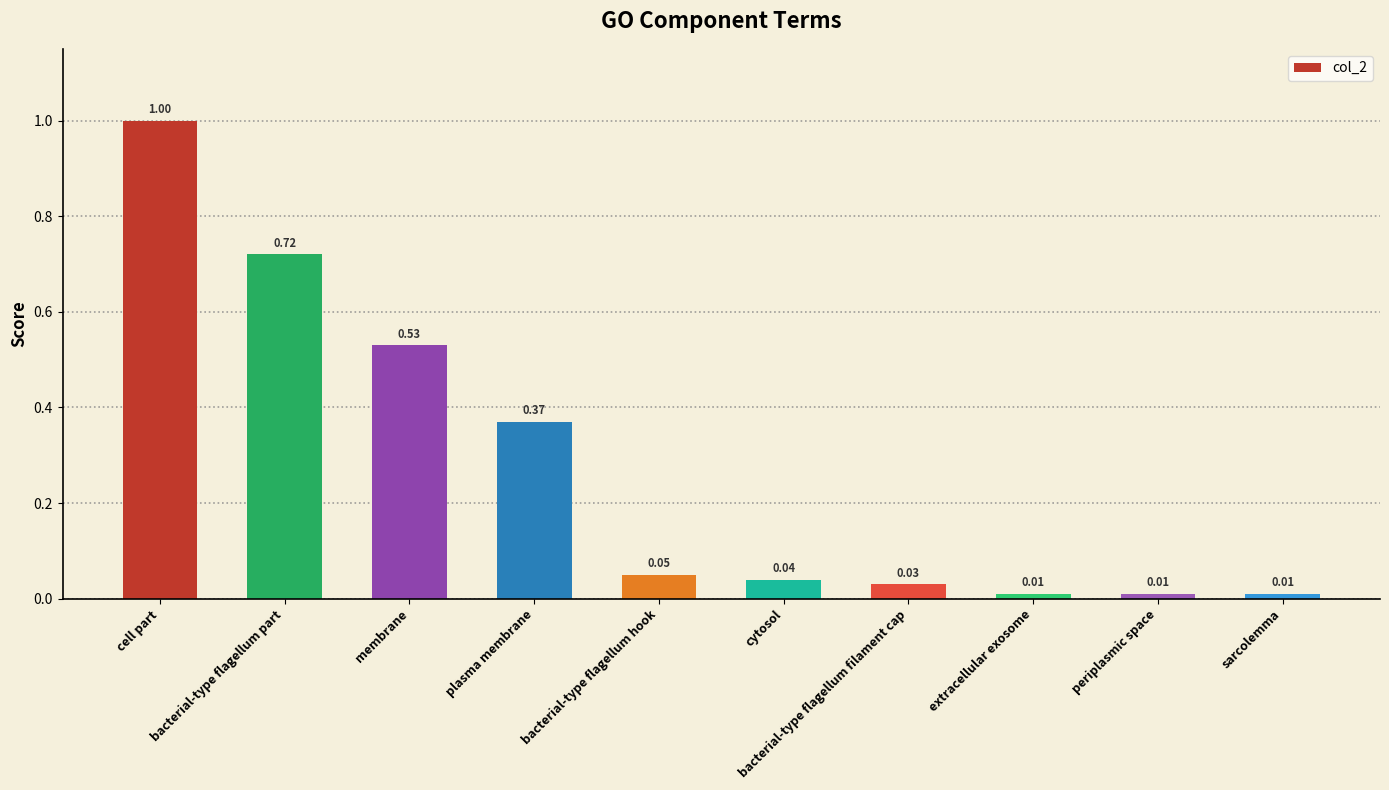

Which label corresponds to the largest value in the chart?

cell part